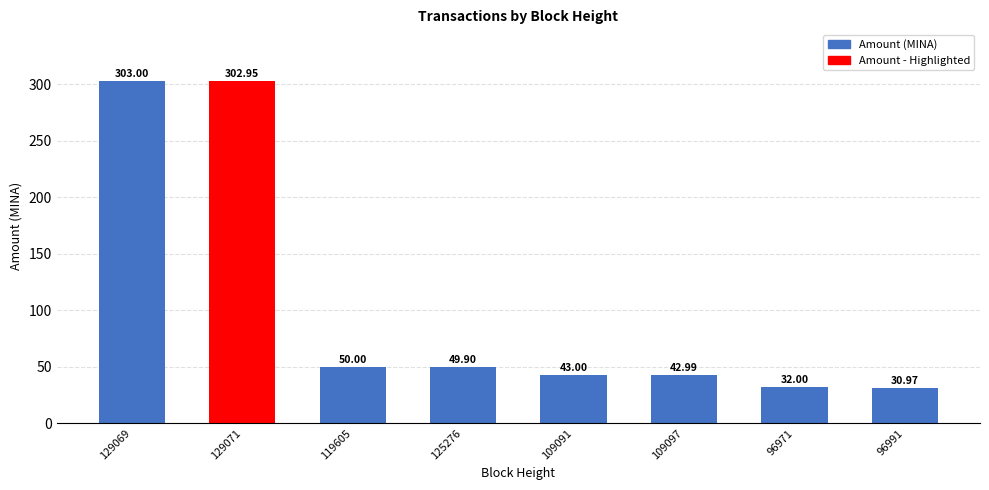

Is it true that the value at 109097 is 22.8?

False